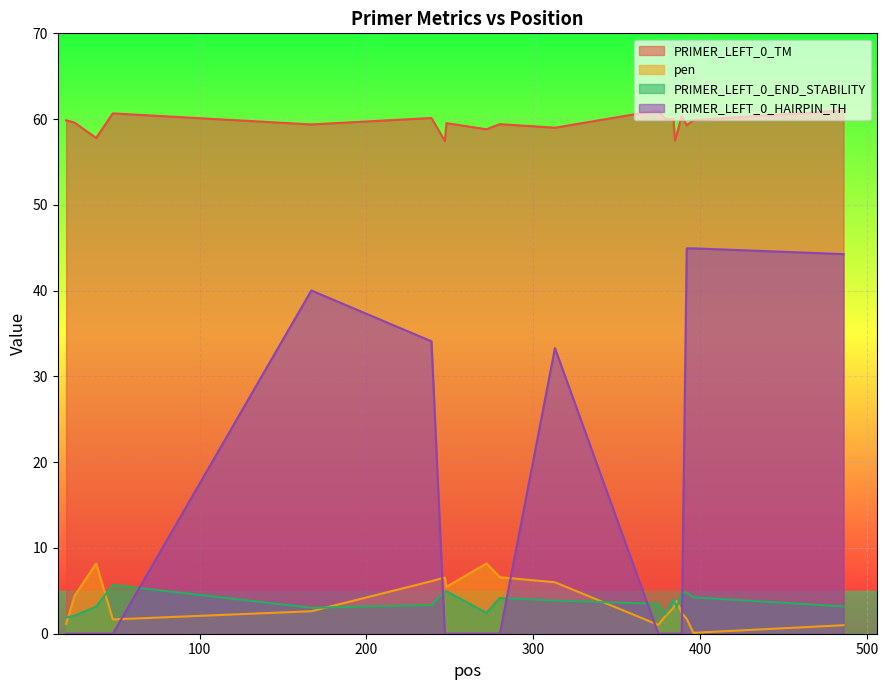

Reading left to right, transcribe all the data shown in this chart.

PRIMER_LEFT_0_TM: 20=59.9	25=59.6	38=57.8	48=60.7	167=59.4	239=60.1	247=57.5	248=59.5	272=58.8	280=59.4	313=59.0	375=61.0	379=60.0	384=60.0	385=57.5	386=58.2	389=60.4	392=59.3	396=59.9	486=61.0
pen: 20=1.1	25=4.4	38=8.2	48=1.7	167=2.6	239=6.1	247=6.5	248=5.5	272=8.2	280=6.6	313=6.0	375=1.0	379=2.0	384=3.0	385=3.5	386=3.8	389=2.4	392=1.7	396=0.1	486=1.0
PRIMER_LEFT_0_END_STABILITY: 20=1.9	25=2.1	38=3.2	48=5.7	167=3.0	239=3.4	247=4.9	248=4.9	272=2.4	280=4.2	313=3.9	375=3.5	379=2.2	384=4.0	385=3.5	386=3.1	389=4.8	392=4.8	396=4.2	486=3.2
PRIMER_LEFT_0_HAIRPIN_TH: 20=0.0	25=0.0	38=0.0	48=0.0	167=40.0	239=34.1	247=0.0	248=0.0	272=0.0	280=0.0	313=33.3	375=0.0	379=0.0	384=0.0	385=0.0	386=0.0	389=0.0	392=44.9	396=44.9	486=44.3